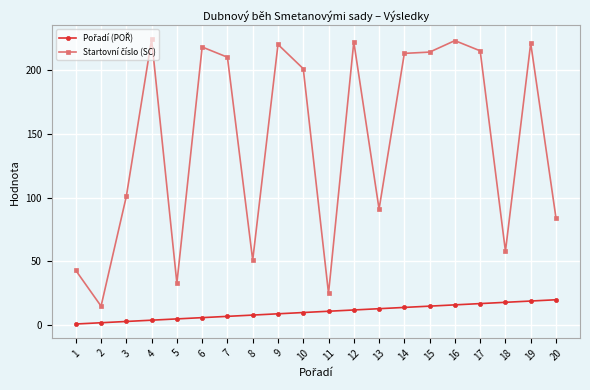

Is it true that Startovní číslo (SC) equals 58 at 18?

True